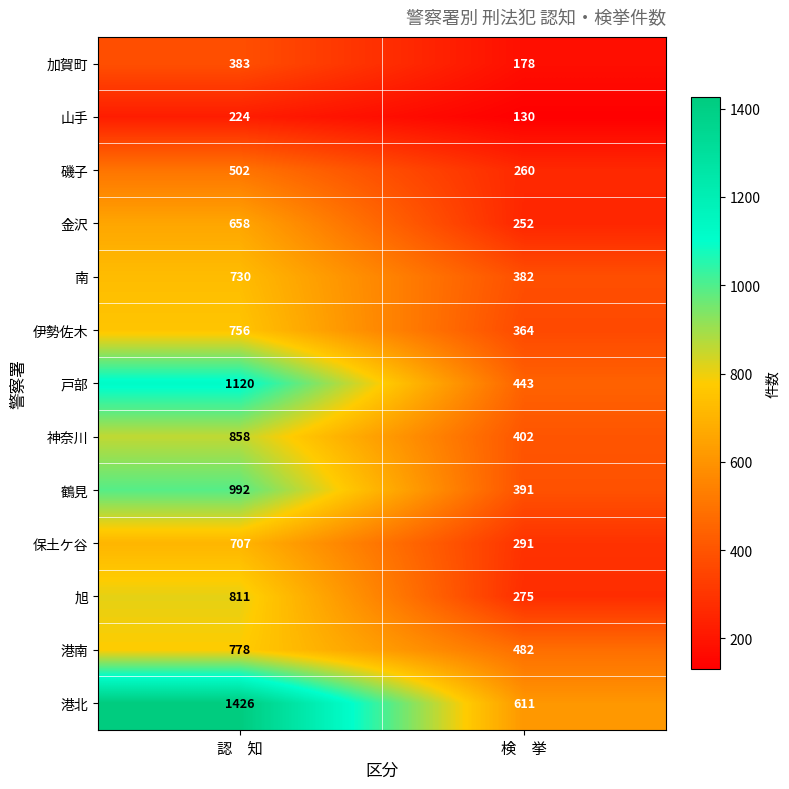

How many values in the 保土ケ谷 series are below 707?

1